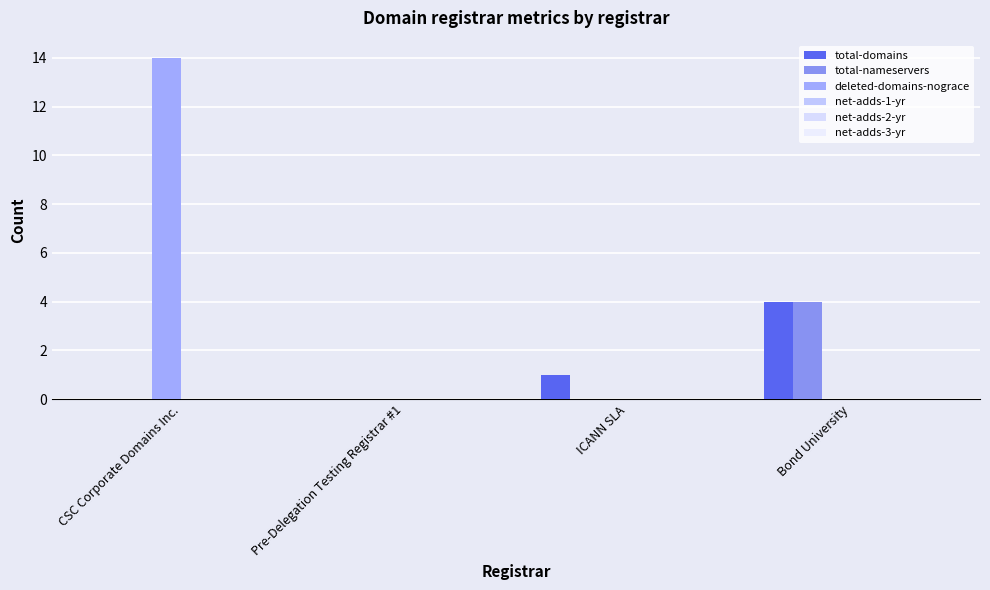

How many data points does each series have?

4